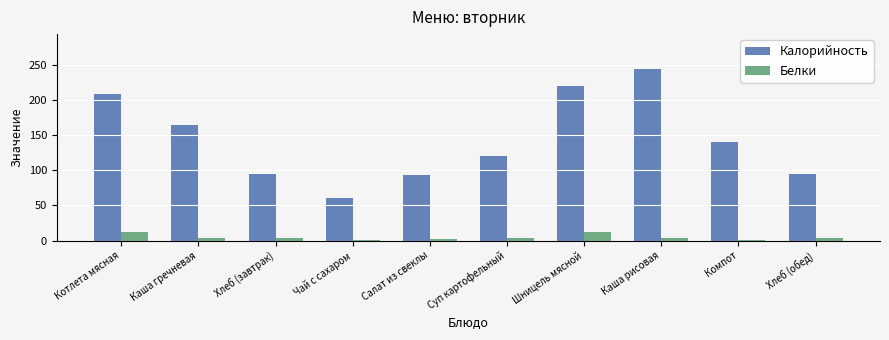

Read the Калорийность value at Чай с сахаром.

60.0